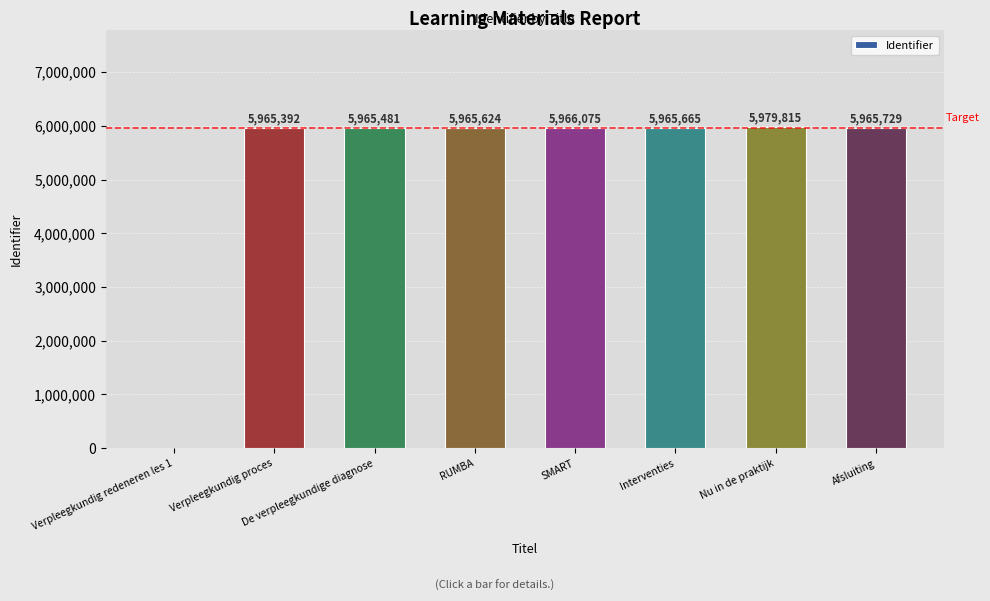

The value at Verpleegkundig proces is 3822289. True or false?

False